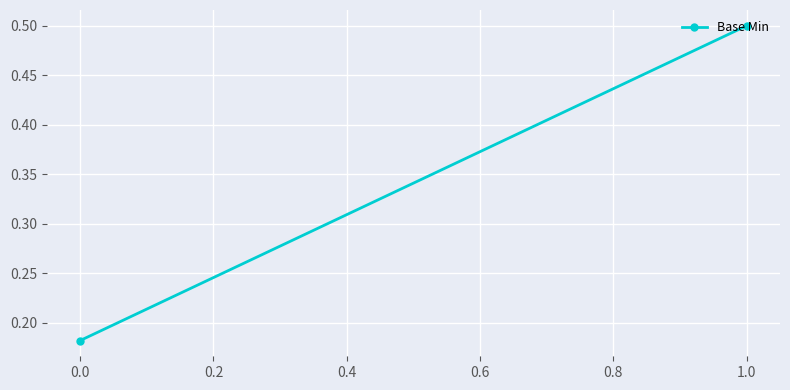

The chart shows a value of 0.1 at 0.0. True or false?

False